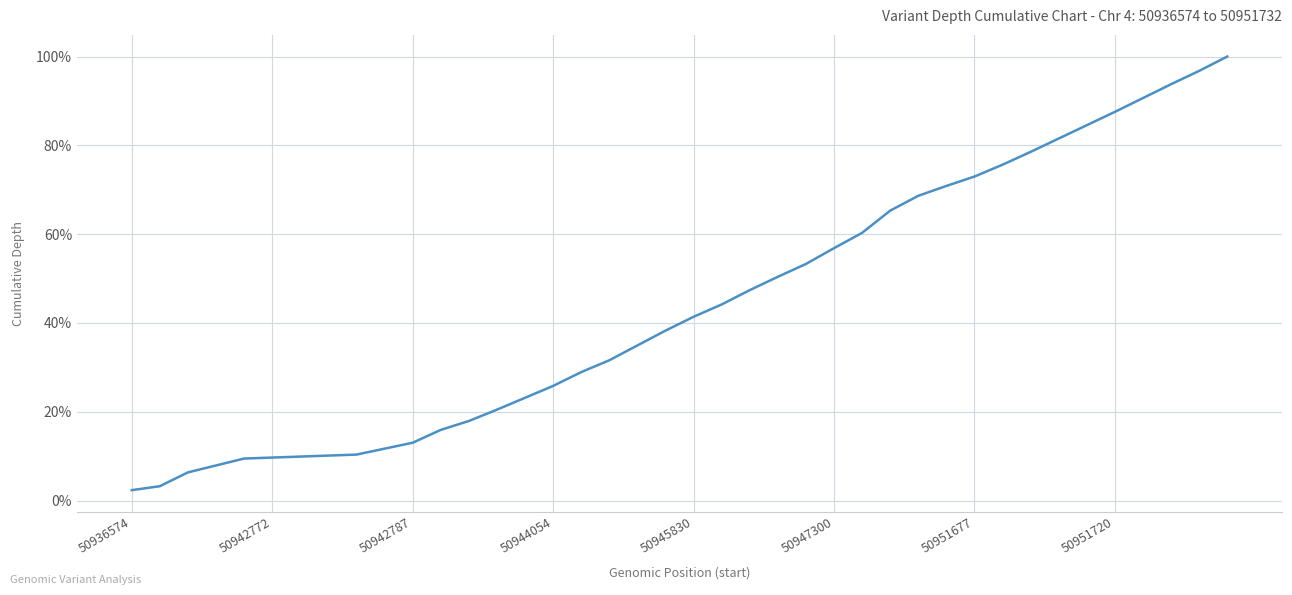

What is the difference between the maximum and minimum values?

97.7